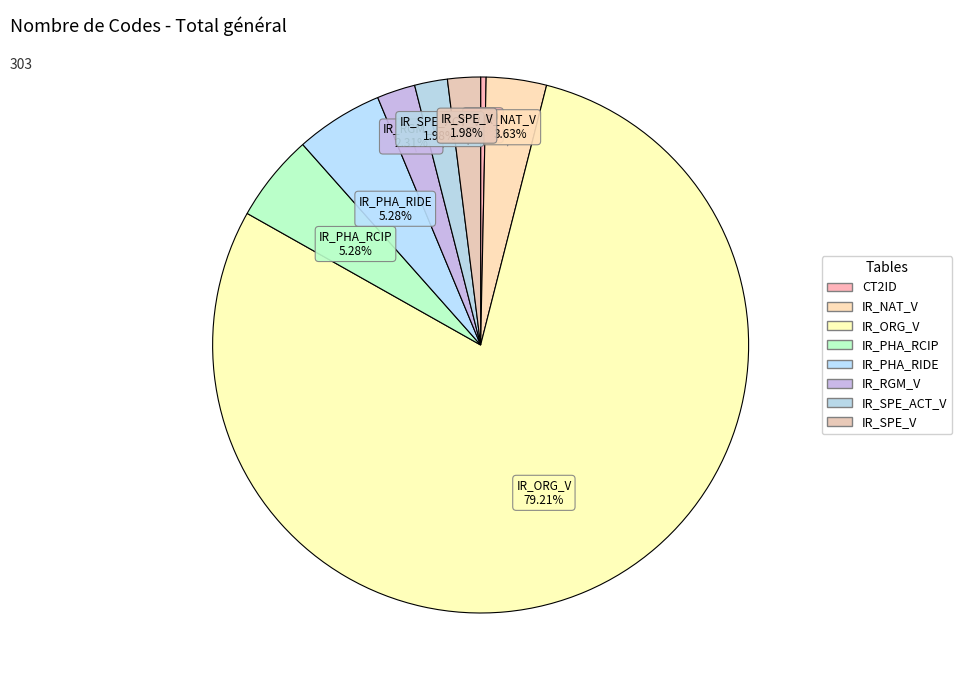

What portion of the pie excludes CT2ID?

99.7%